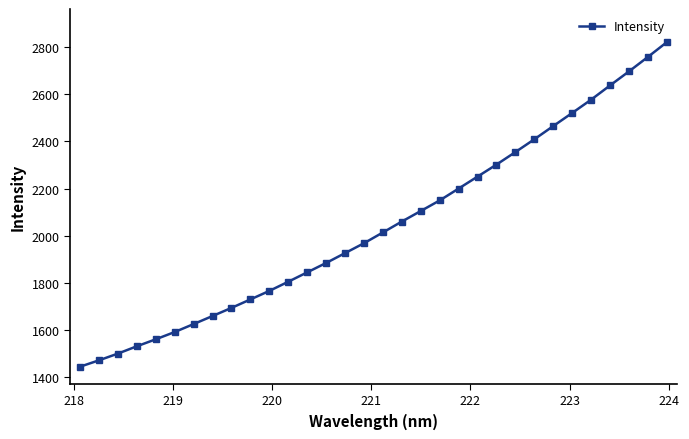

What is the value of the 5th point from the left?

1561.2